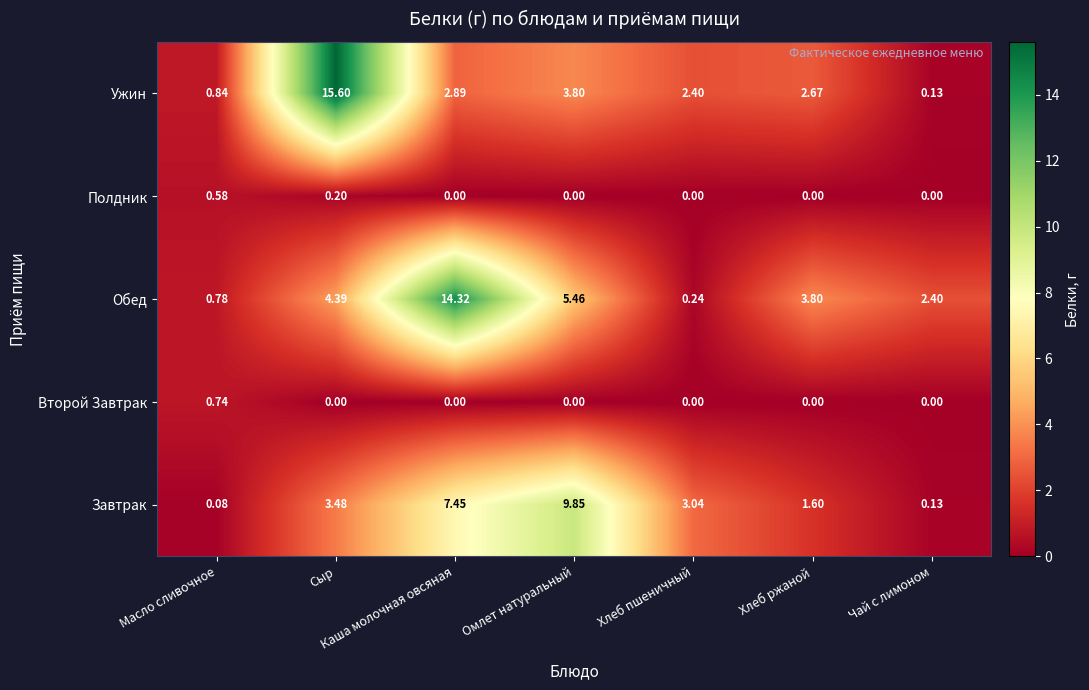

Between Масло сливочное and Сыр, which series saw the biggest shift?

Ужин